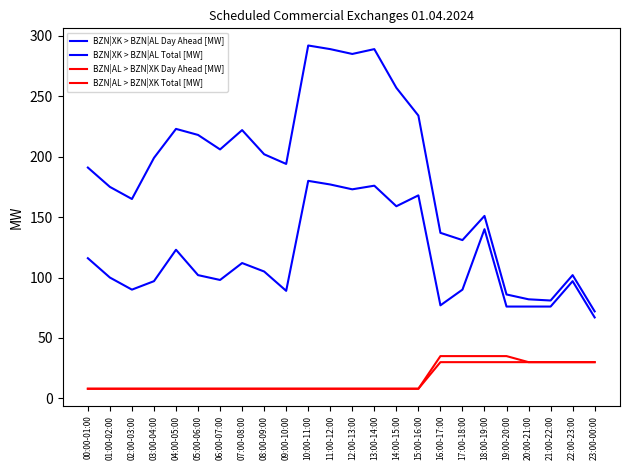

How many lines are shown in the chart?

4